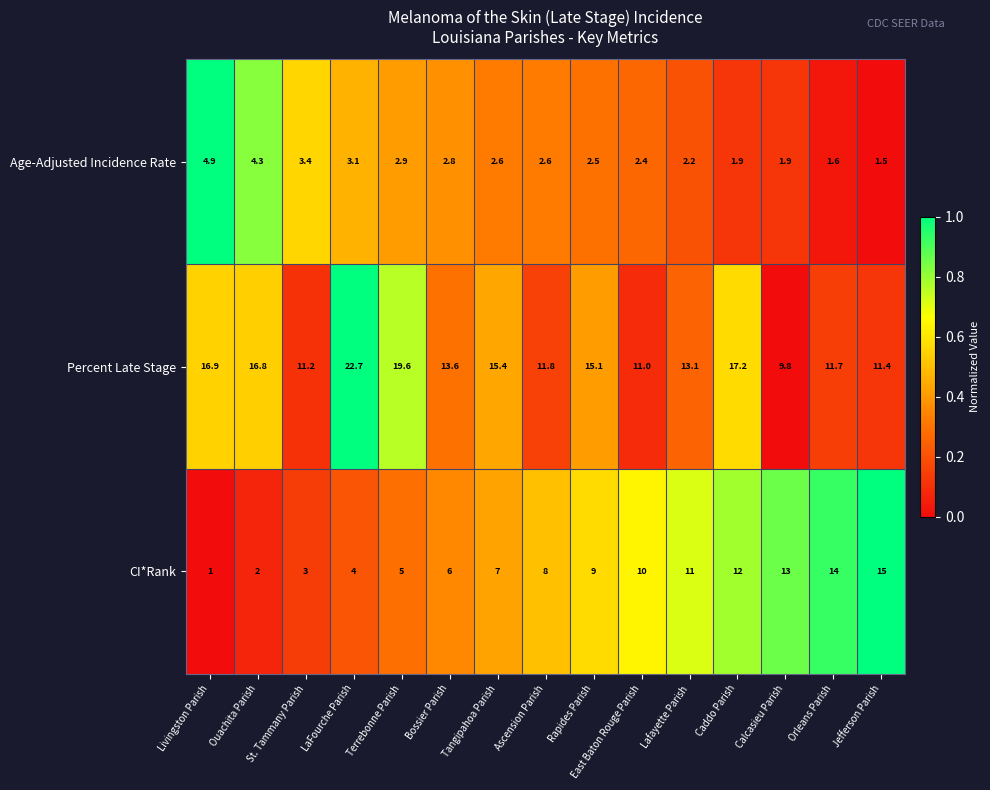

What is the sum of the Percent Late Stage values at Calcasieu Parish and Livingston Parish?

26.7